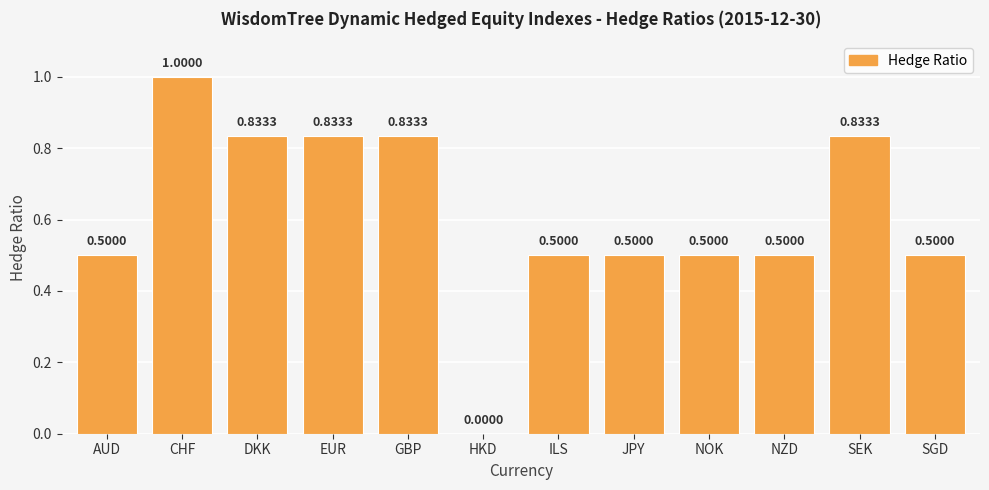

Where is the data nearest to the value 0?

HKD